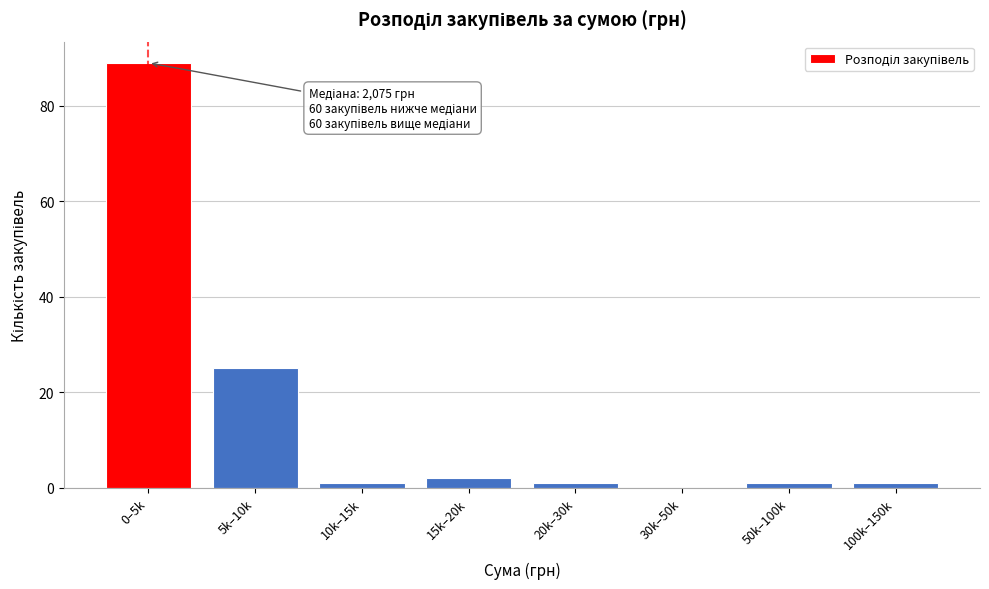

Reading right to left, list all the values displayed in this chart.

100k–150k=1	50k–100k=1	30k–50k=0	20k–30k=1	15k–20k=2	10k–15k=1	5k–10k=25	0–5k=89